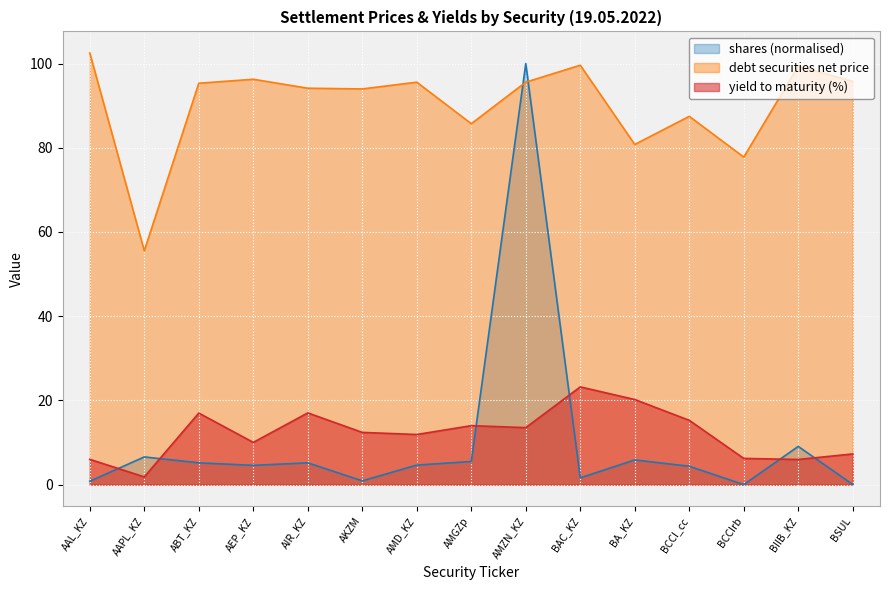

At which category does debt securities net price reach its first local peak?

AEP_KZ